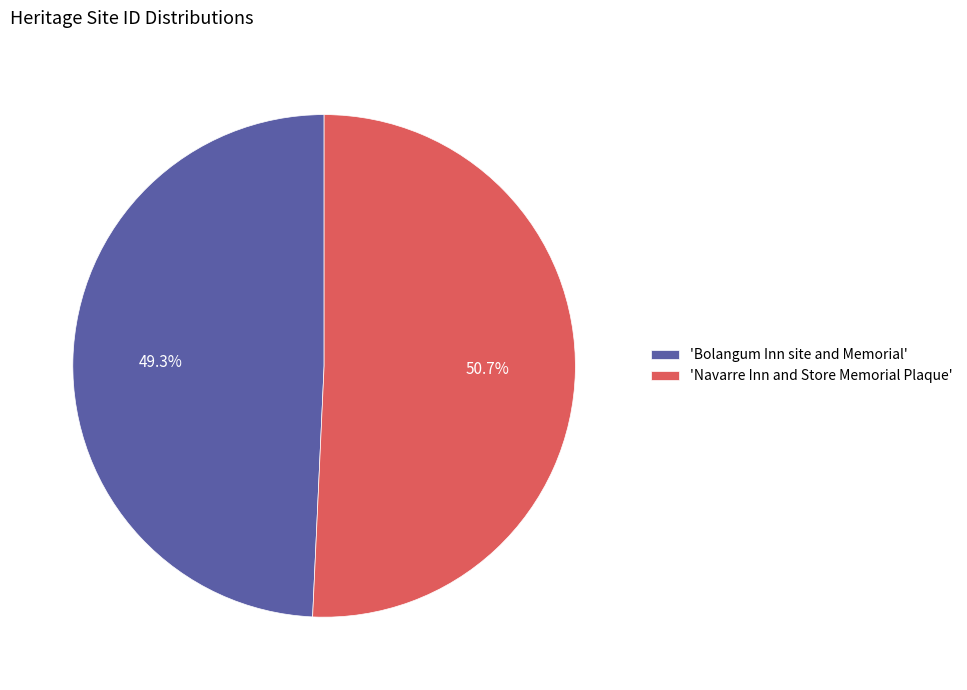

What portion of the pie excludes 'Navarre Inn and Store Memorial Plaque'?

49.3%